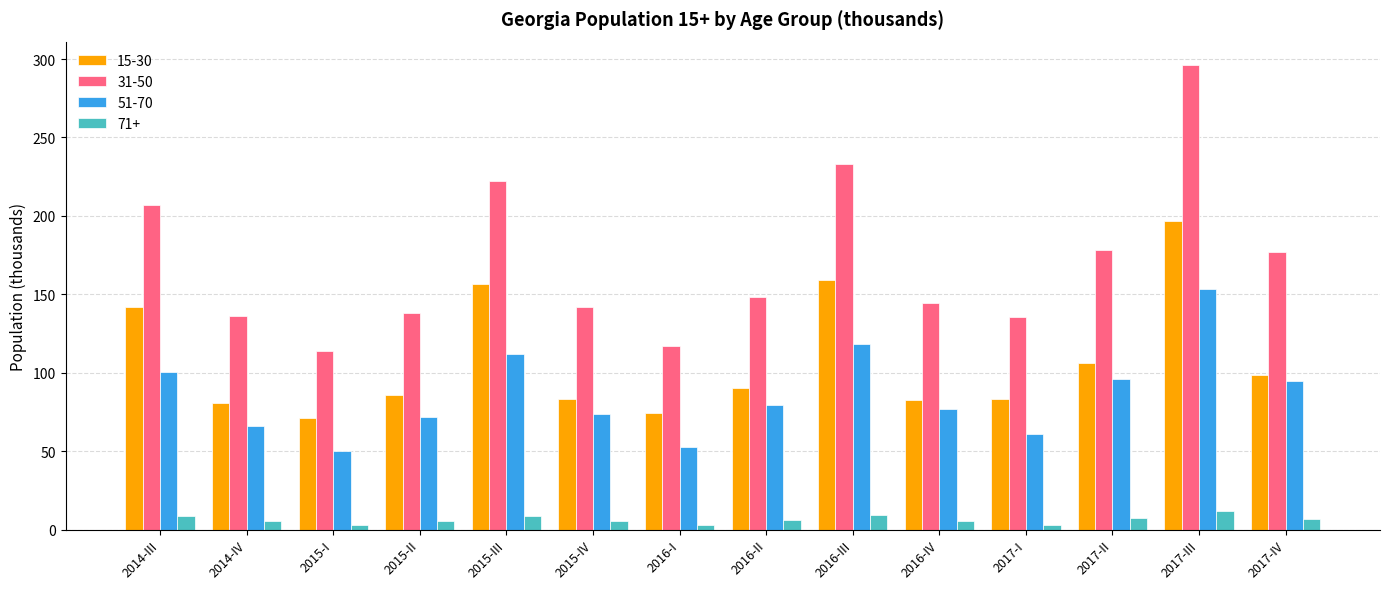

What is the maximum value for 51-70?

153.4